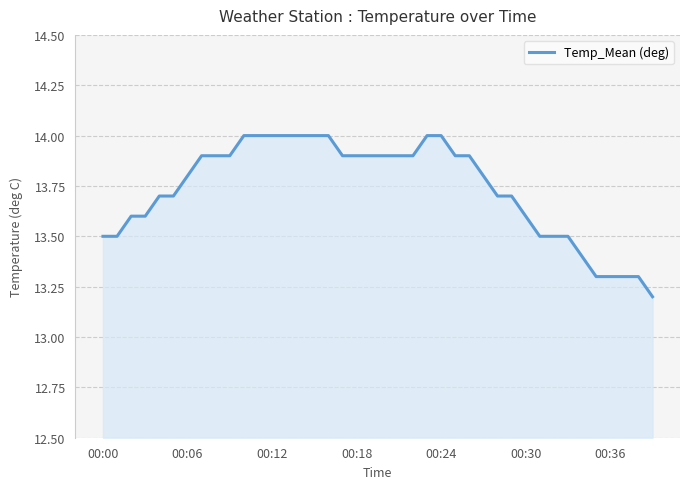

What is the difference between the maximum and minimum values?

0.8